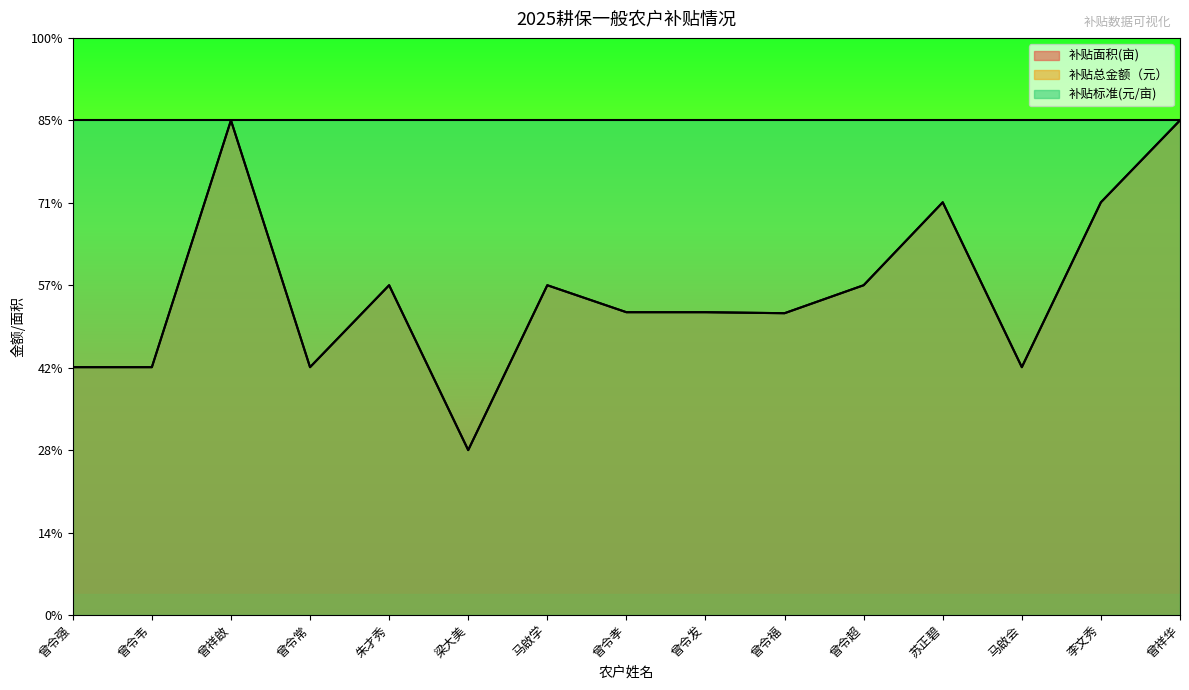

Which category has the lowest value in the 补贴总金额（元） series?

梁大美